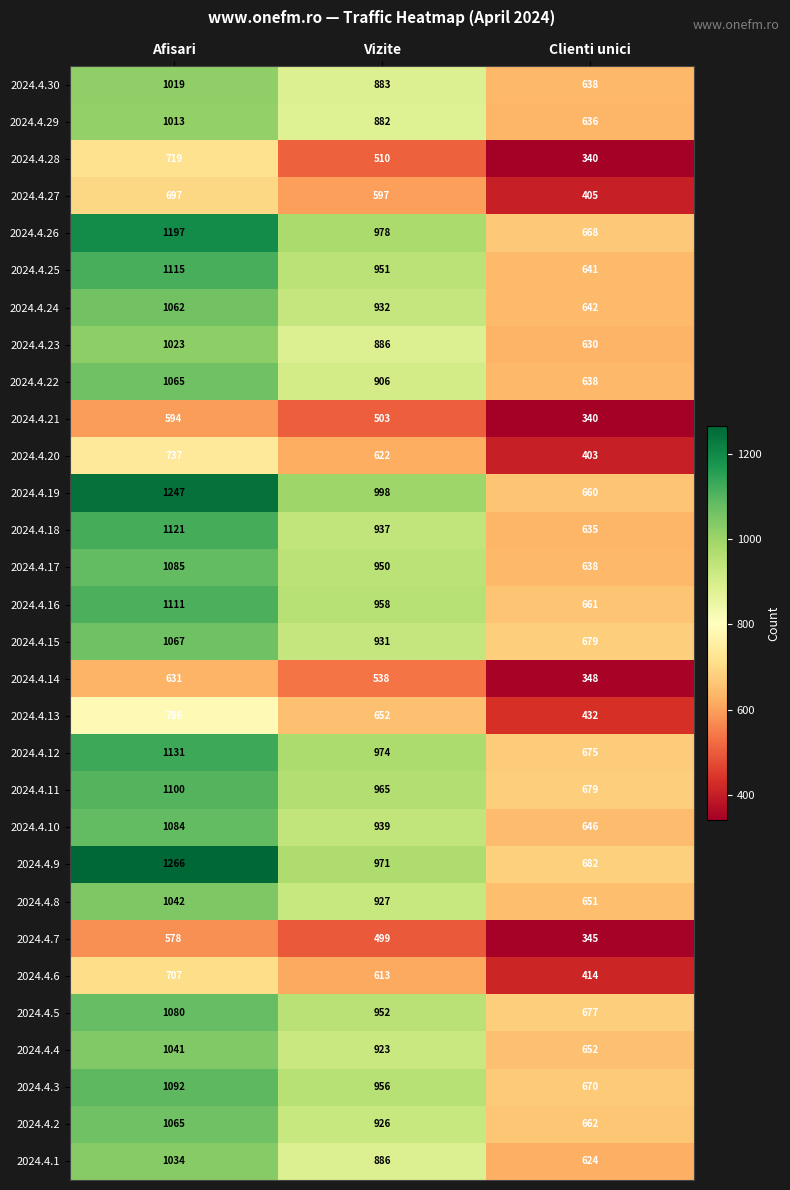

Where is 2024.4.22 nearest to the value 851?

Vizite